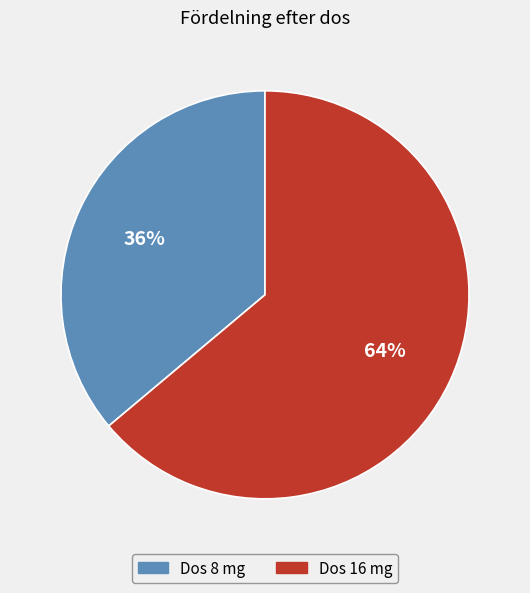

To the nearest percent, what is the average slice percentage?

50%